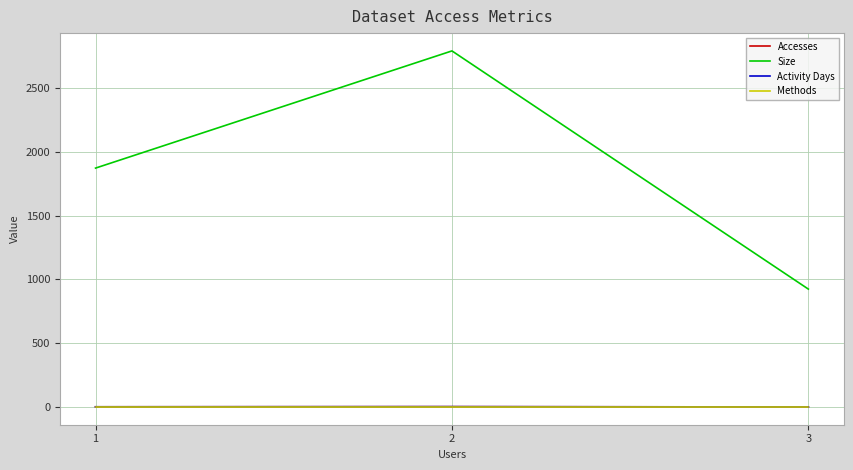

What is the difference between the second highest and minimum values in the Activity Days series?

1